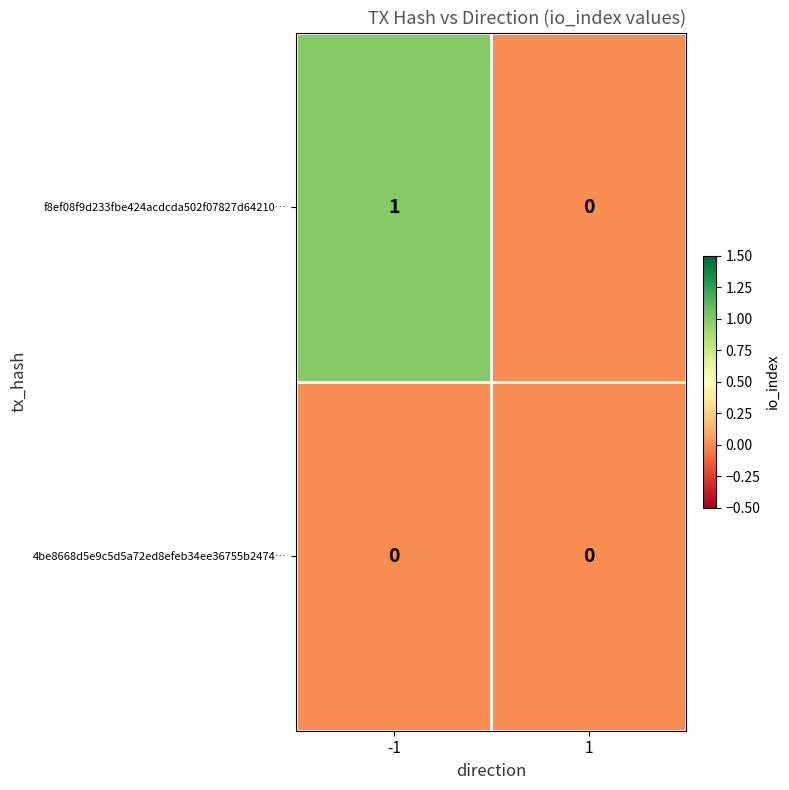

Which series has the largest total across all categories?

f8ef08f9d233fbe424acdcda502f07827d64210…